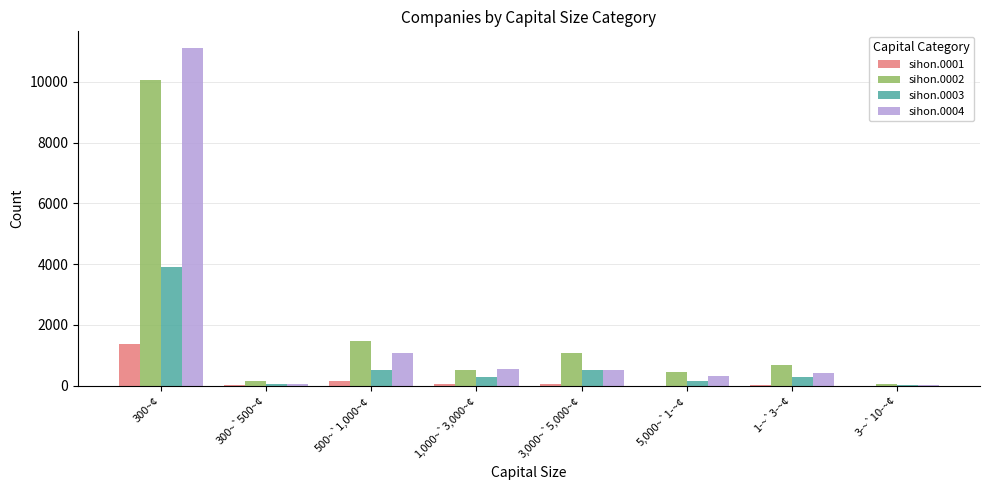

Which category has the highest value in the sihon.0002 series?

300~¢